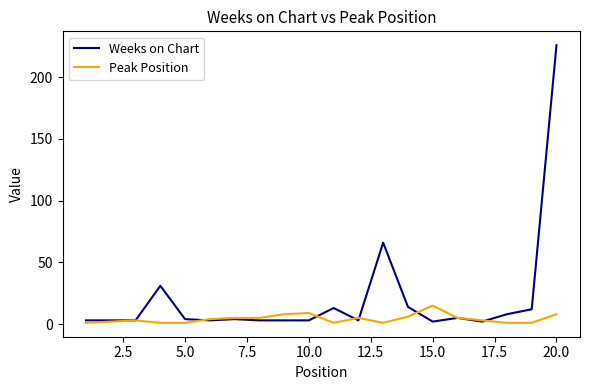

Which series has the widest spread of values?

Weeks on Chart